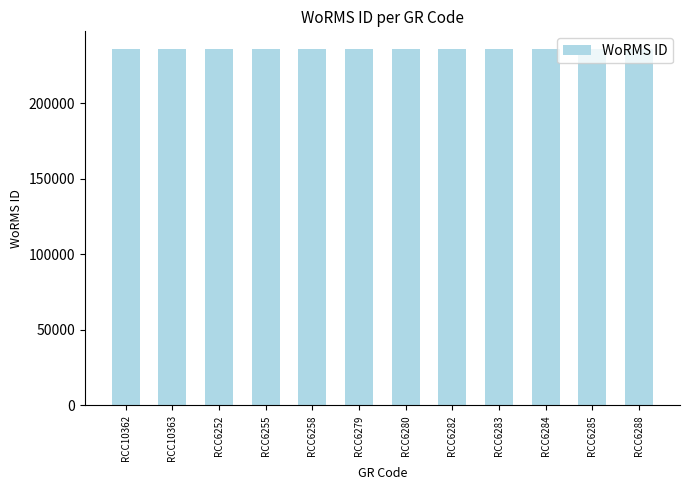

The chart shows a value of 392592 at RCC6282. True or false?

False